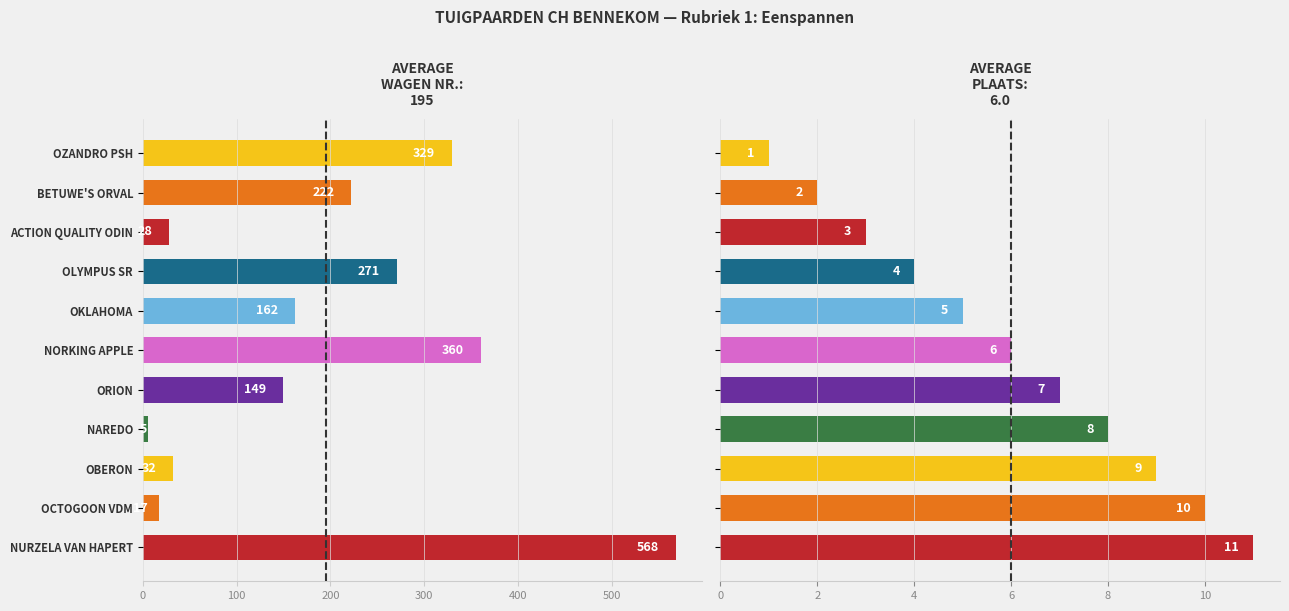

What is the difference between the maximum and second lowest values in the Wagnr. series?

551